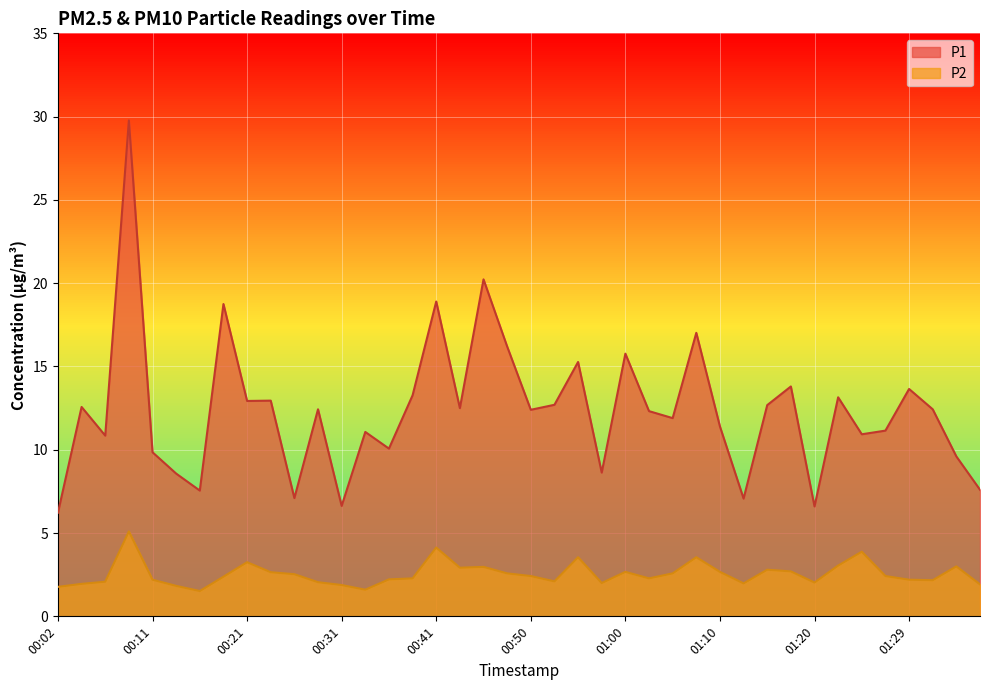

What is the label of the 5th point from the left?

00:11